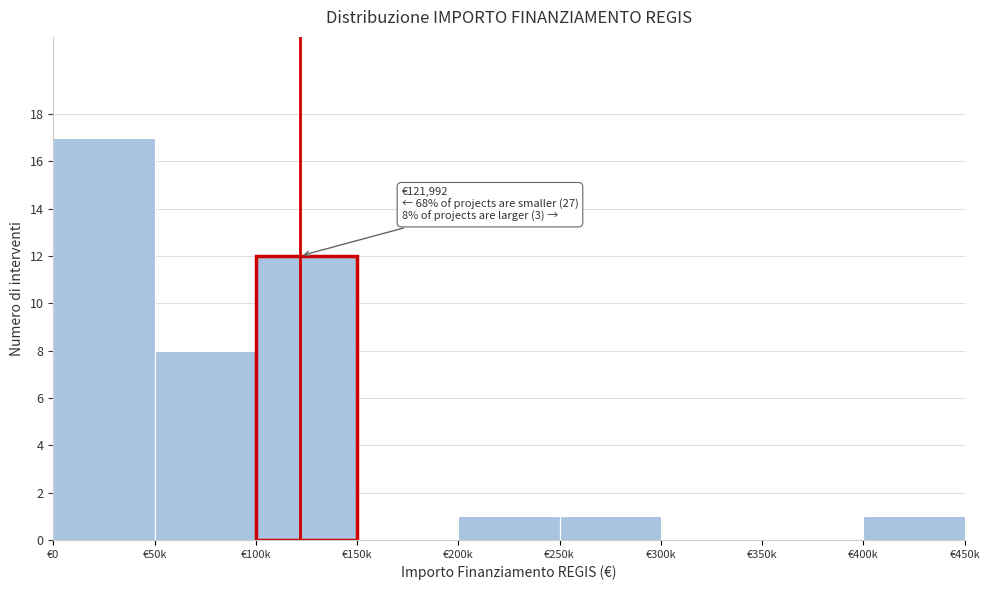

Reading left to right, what are all the values shown in this chart?

€0=17	€50k=8	€100k=12	€150k=0	€200k=1	€250k=1	€300k=0	€350k=0	€400k=1